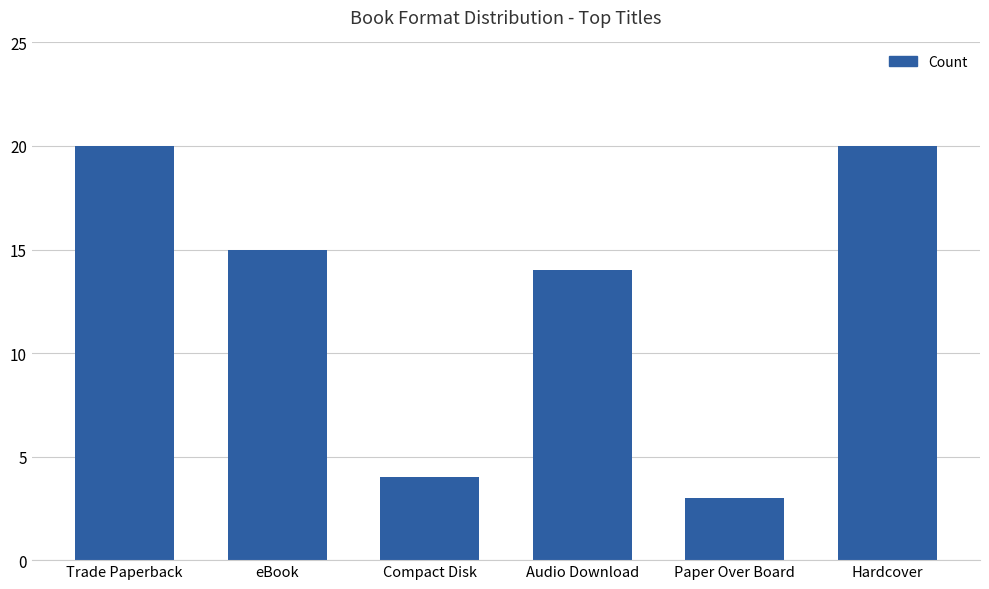

Reading left to right, list all the values displayed in this chart.

20	15	4	14	3	20